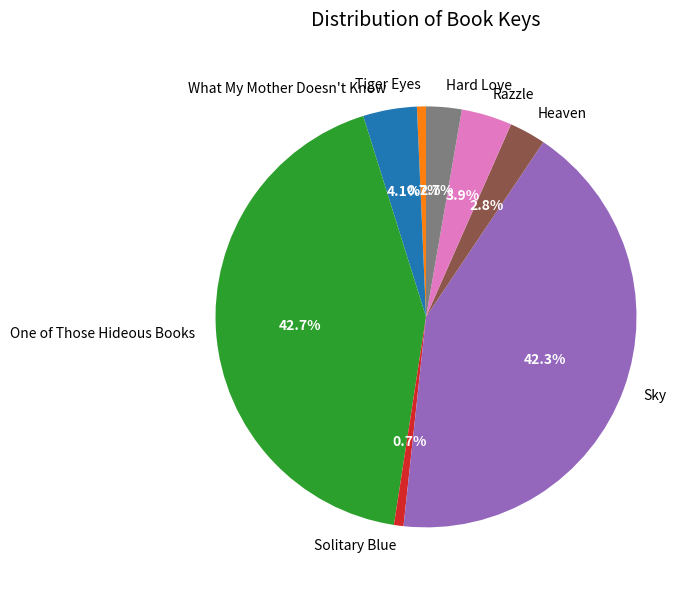

Count the number of slices in the pie.

8